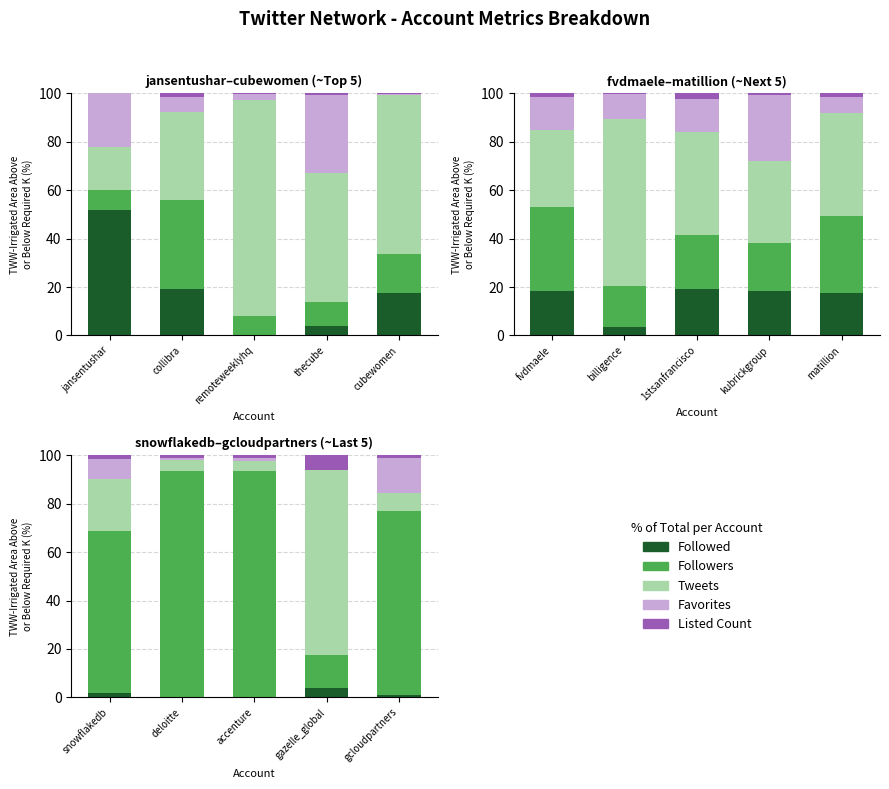

What is the label of the 5th bar from the right?

snowflakedb